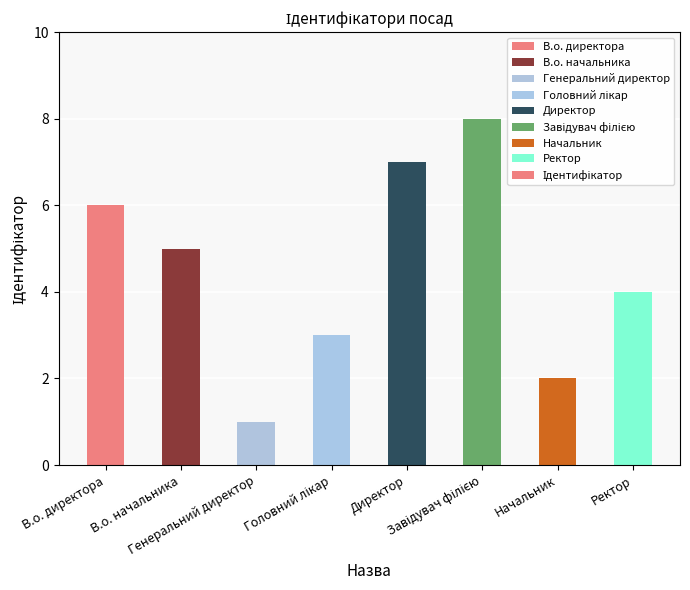

What is the difference between the second highest and minimum values?

6